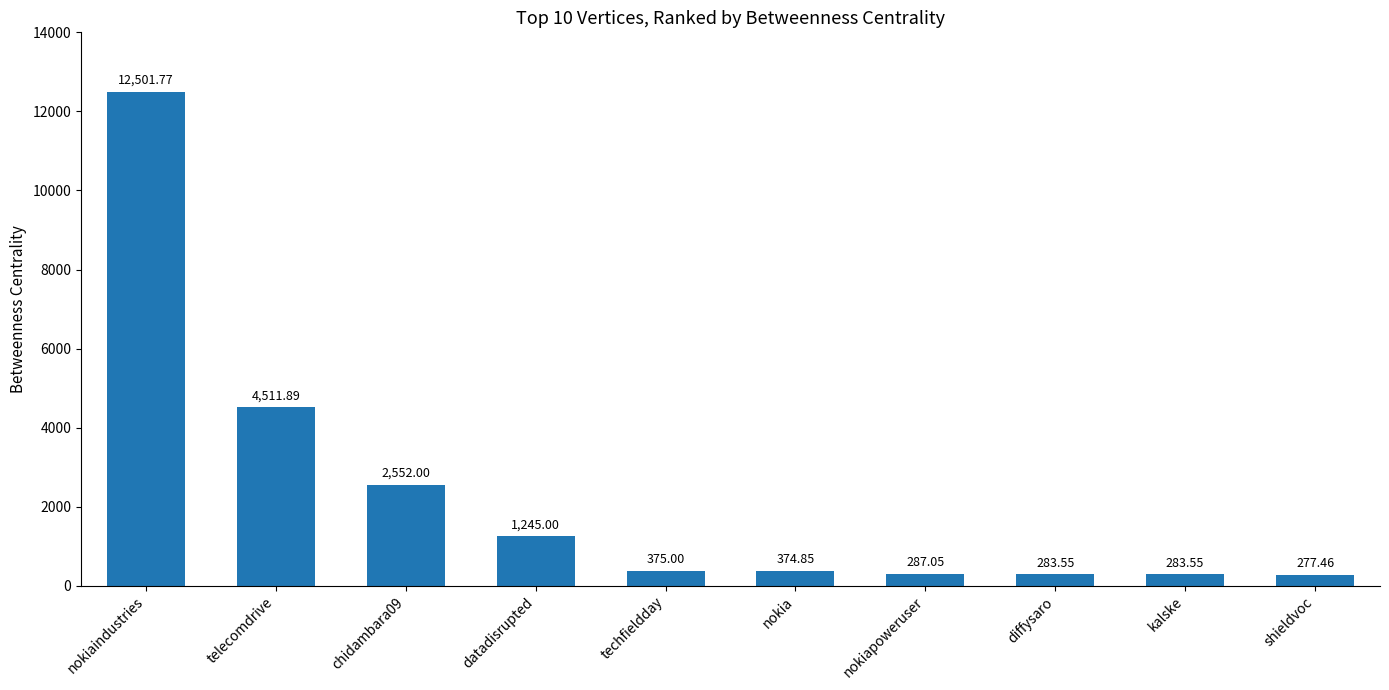

What position from the left is datadisrupted?

4